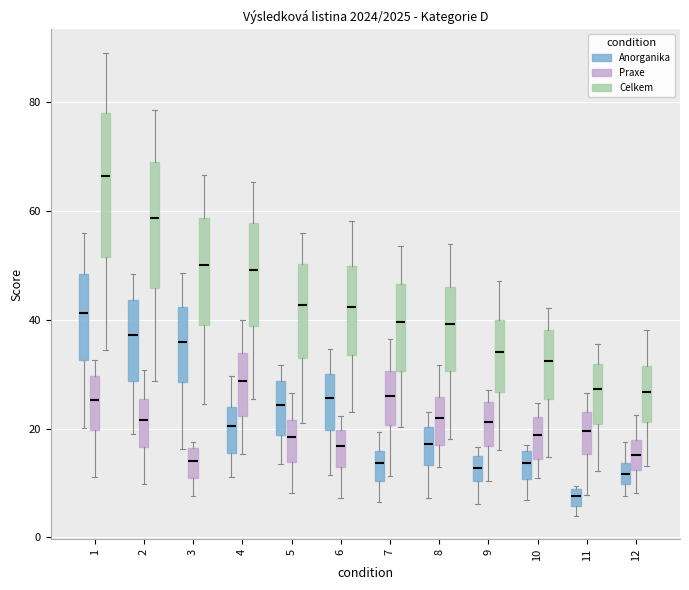

Which box has the highest median line?

1 (Celkem)